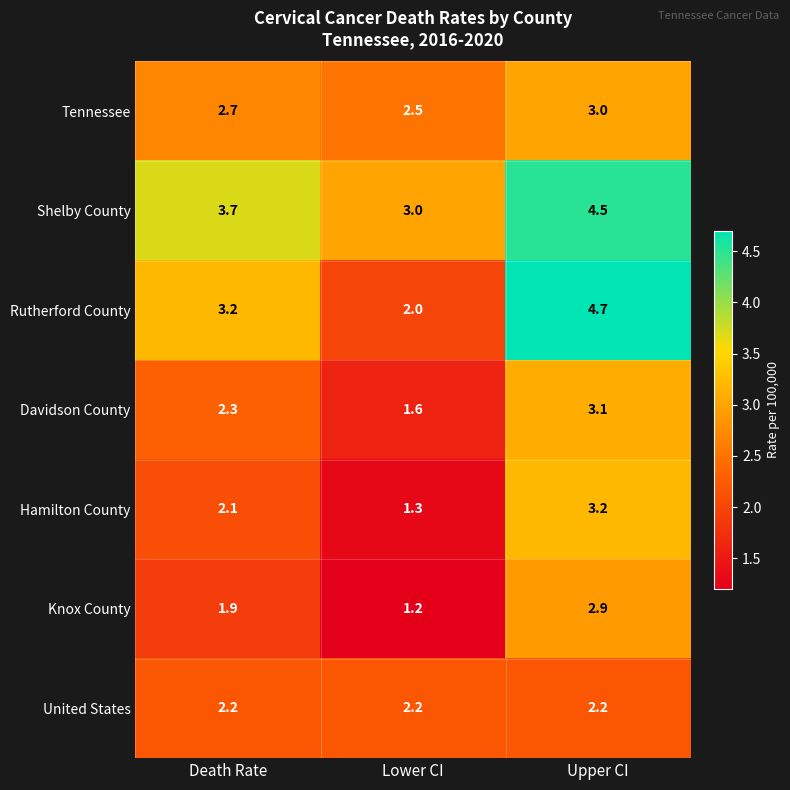

Is the value of Tennessee at Lower CI greater than the value of Davidson County at Upper CI?

No